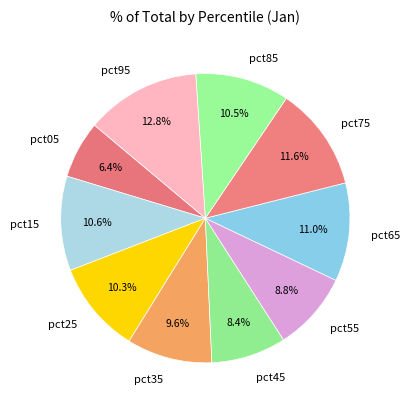

The pct25 slice represents 10% of the pie. True or false?

True